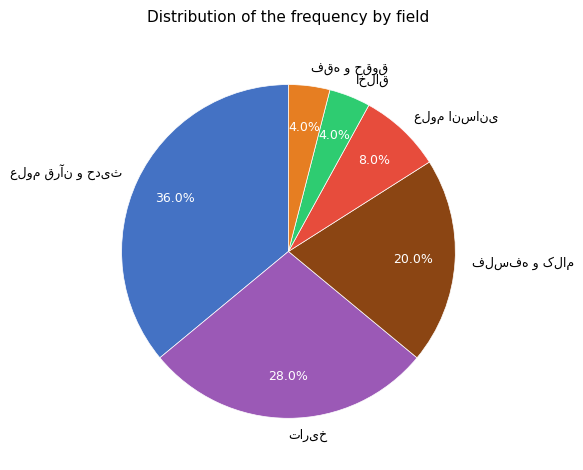

How many slices are in this pie chart?

6